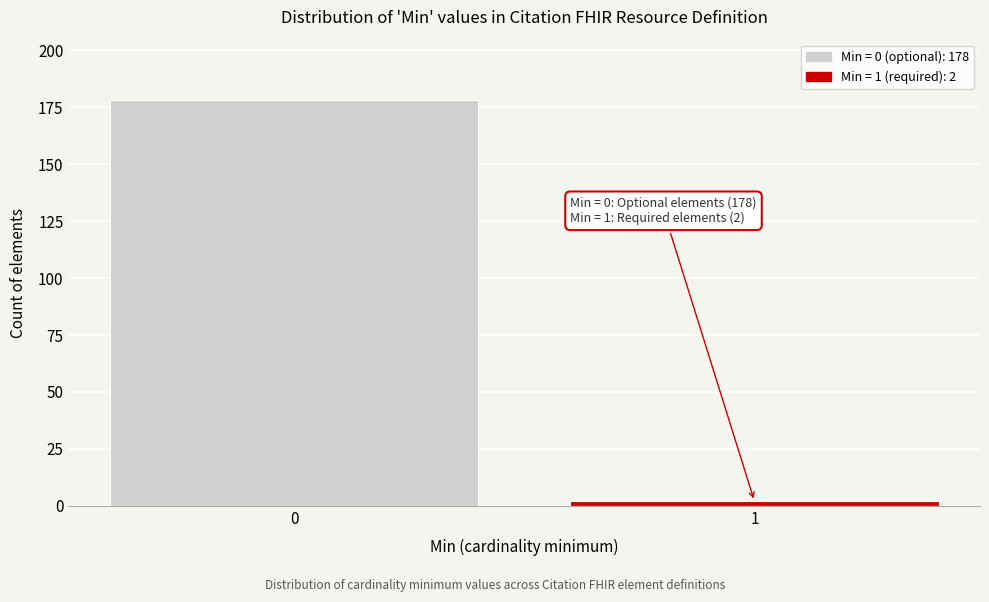

Reading right to left, list all the values displayed in this chart.

2	178